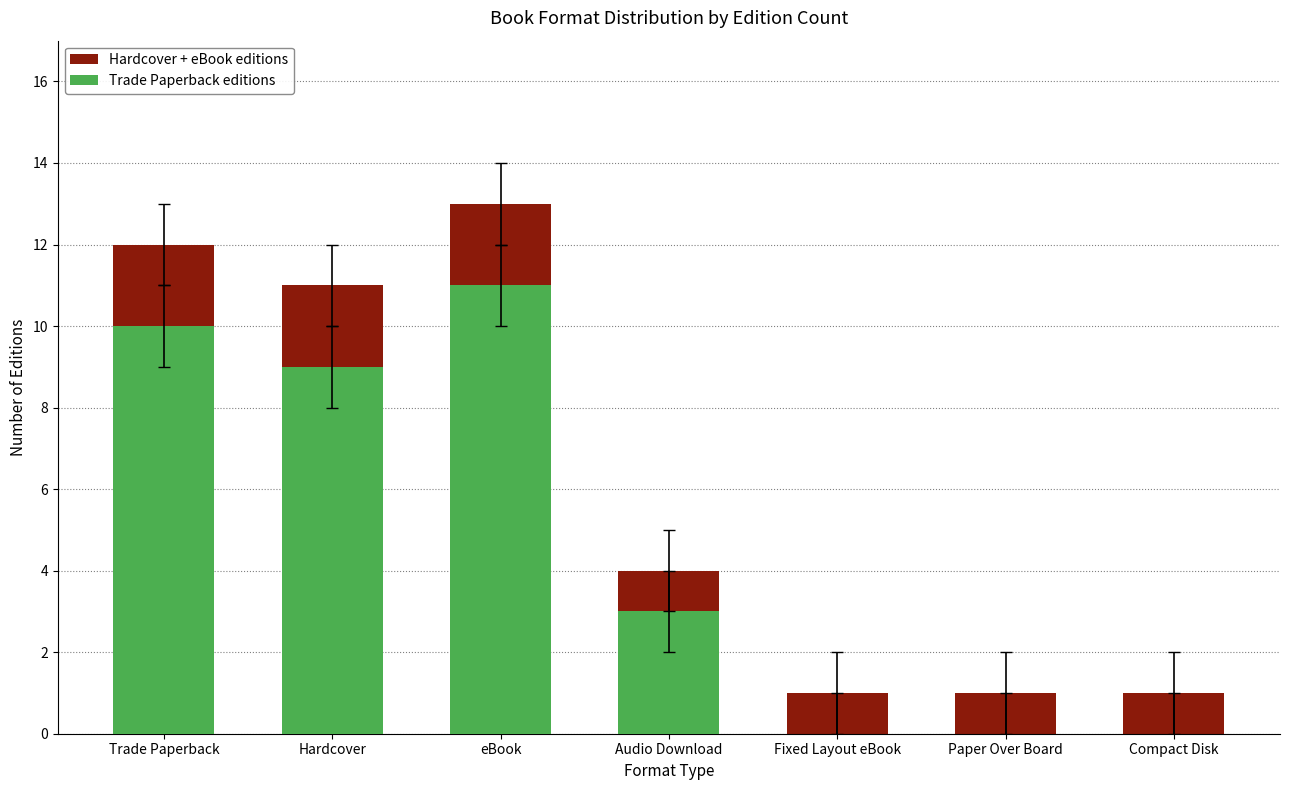

How many bars are there in total?

14